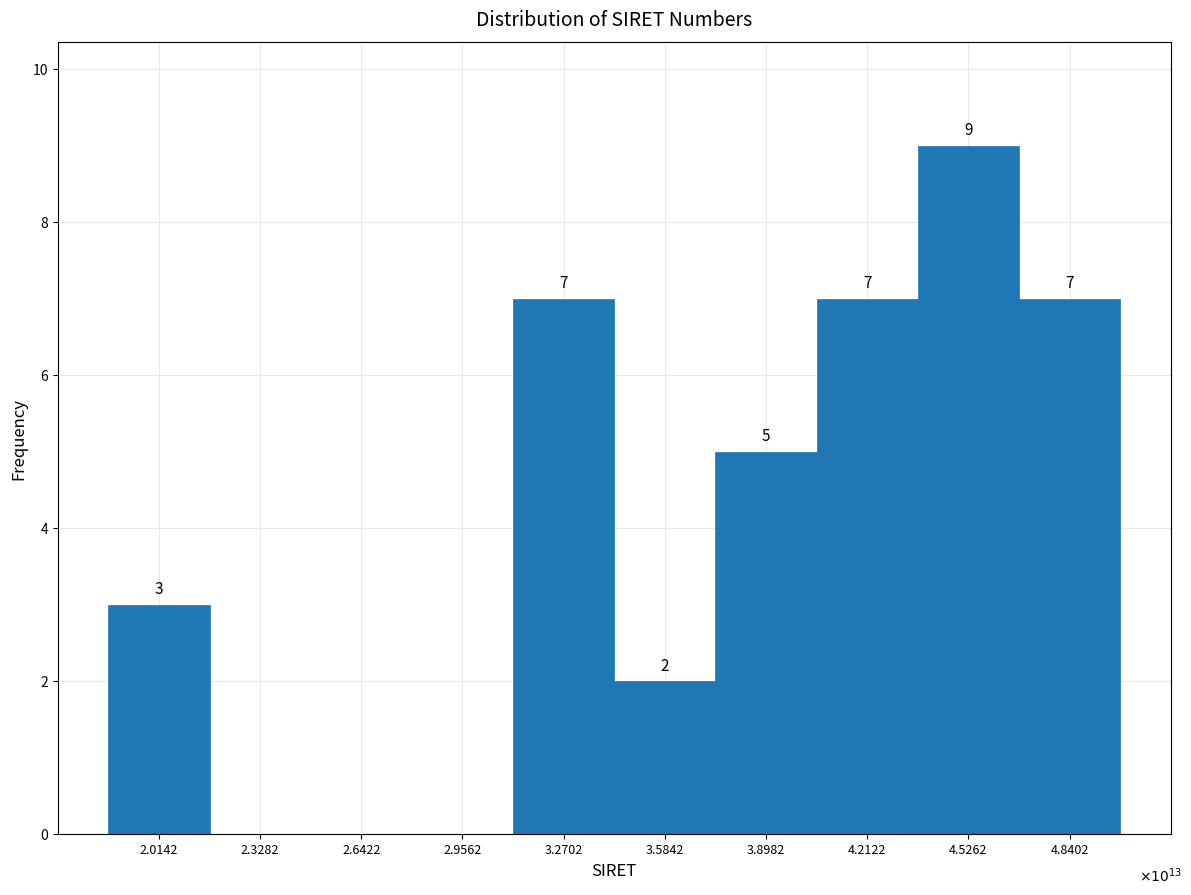

Reading left to right, what are all the values shown in this chart?

2.0142=3	2.3282=0	2.6422=0	2.9562=0	3.2702=7	3.5842=2	3.8982=5	4.2122=7	4.5262=9	4.8402=7